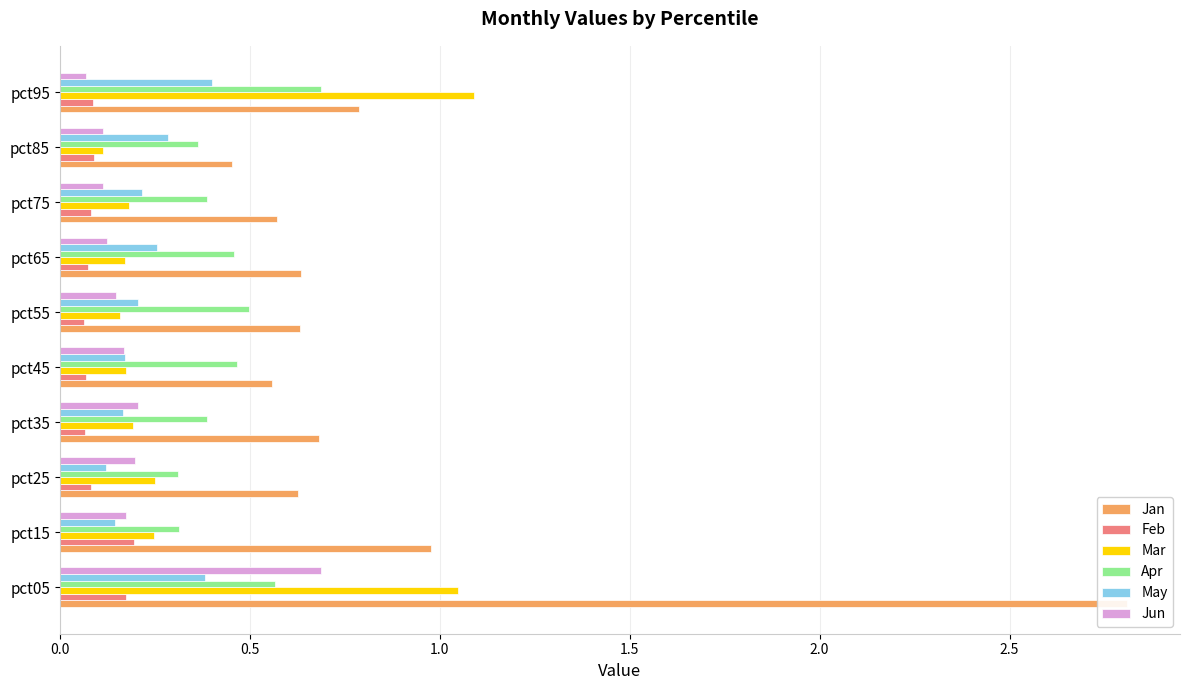

Between pct35 and pct45, which series saw the biggest shift?

Jan